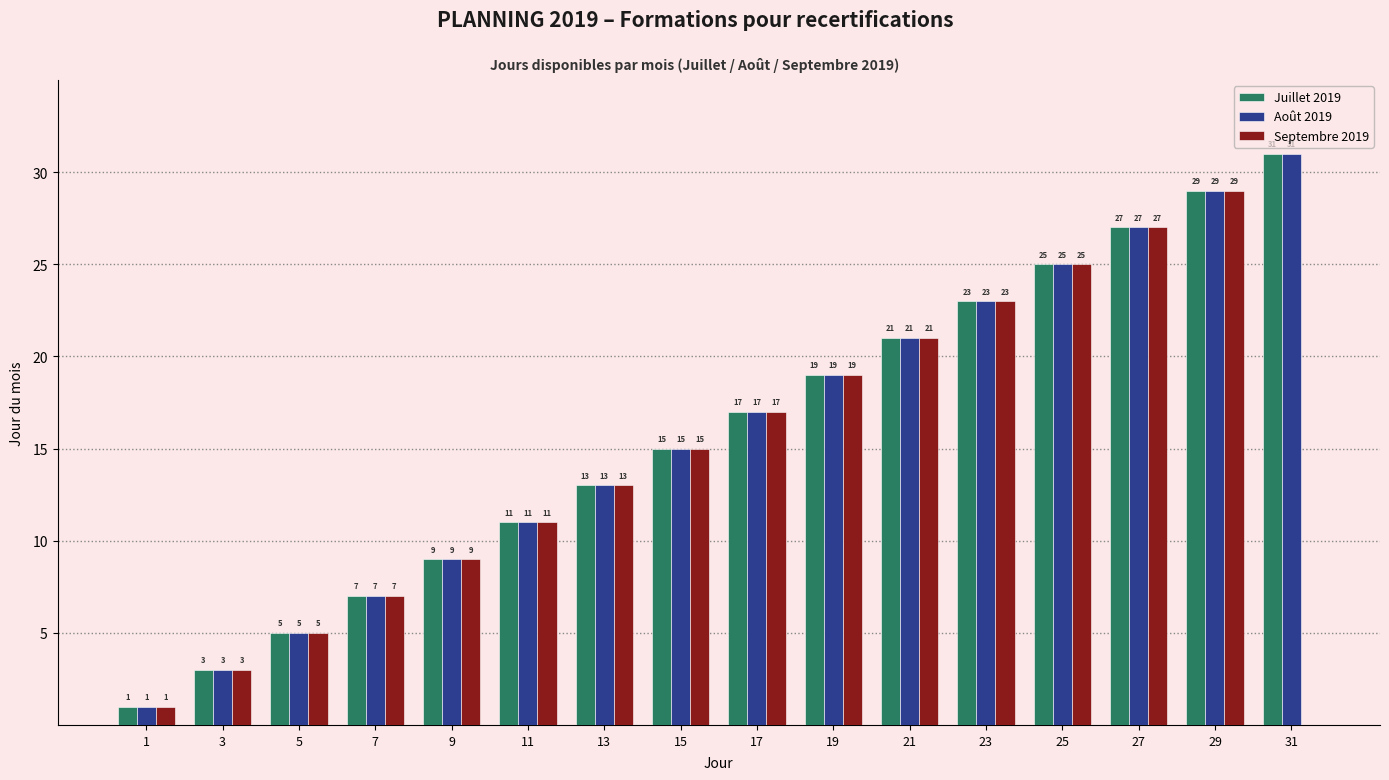

True or false: Juillet 2019 has a value of 21 at 21.

True